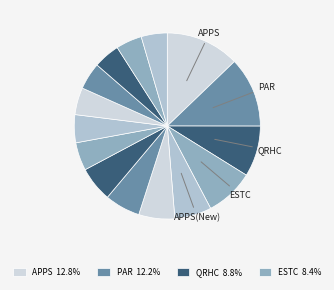

How many slices are in this pie chart?

15